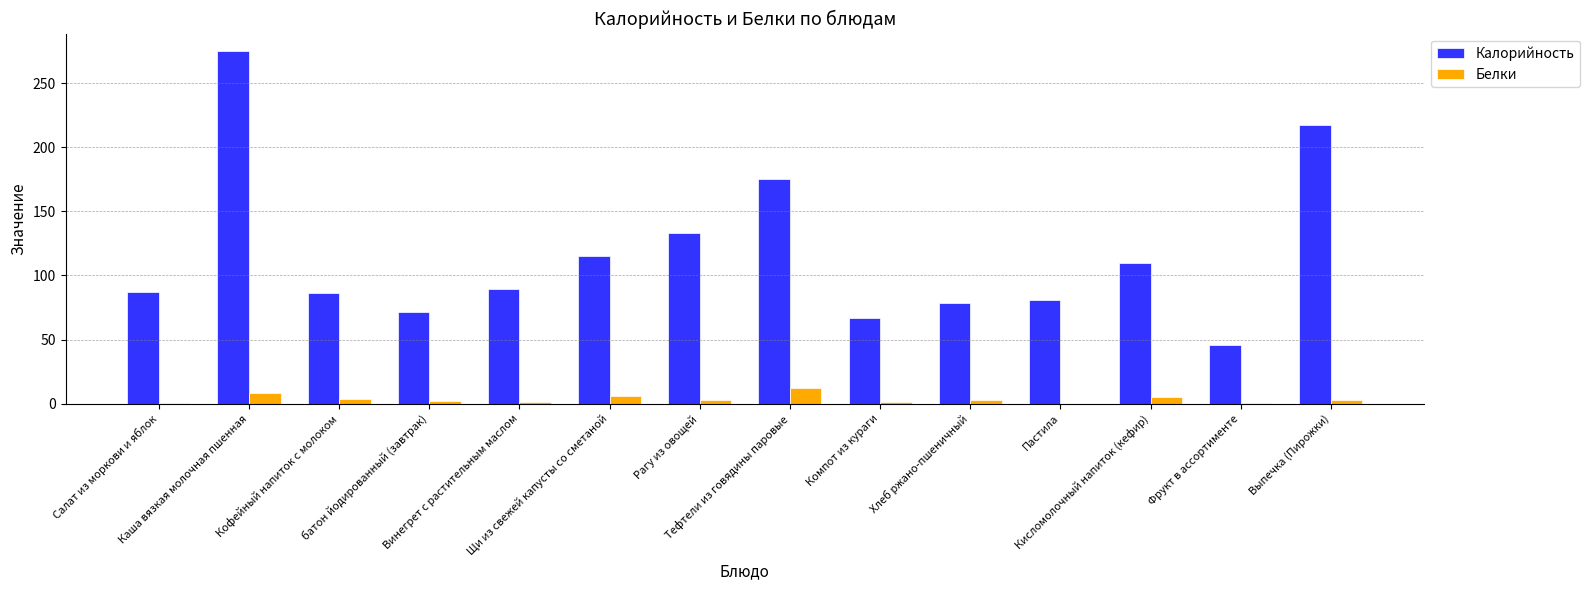

What is the difference between the Калорийность values at Рагу из овощей and Выпечка (Пирожки)?

84.1